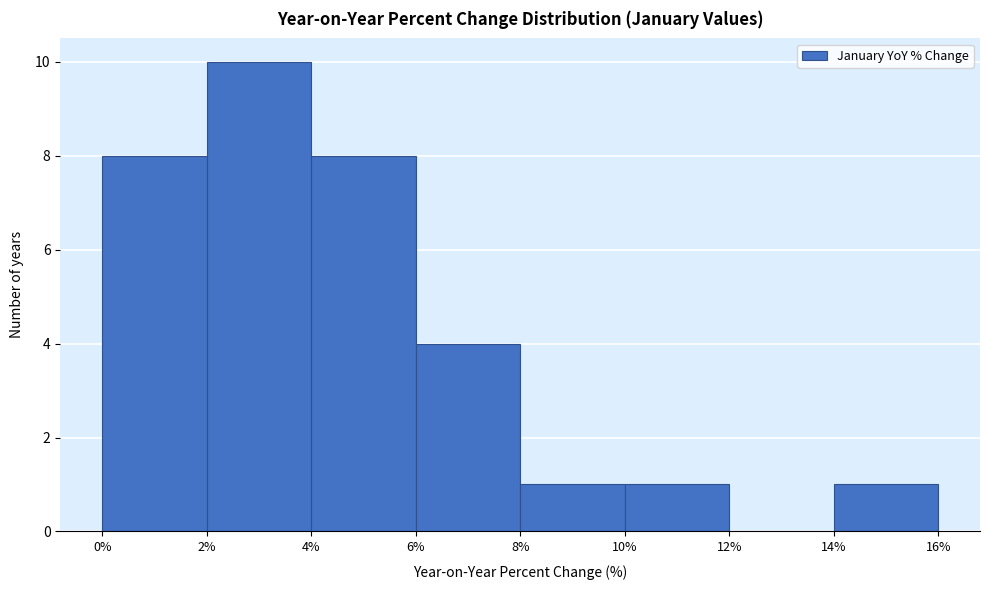

Reading left to right, transcribe this chart: for each bar, give the range it covers on the x-axis and its height. The values are not printed on the chart, so give them approximately, as read against the axis.

0% to 2%: 8
2% to 4%: 10
4% to 6%: 8
6% to 8%: 4
8% to 10%: 1
10% to 12%: 1
12% to 14%: 0
14% to 16%: 1